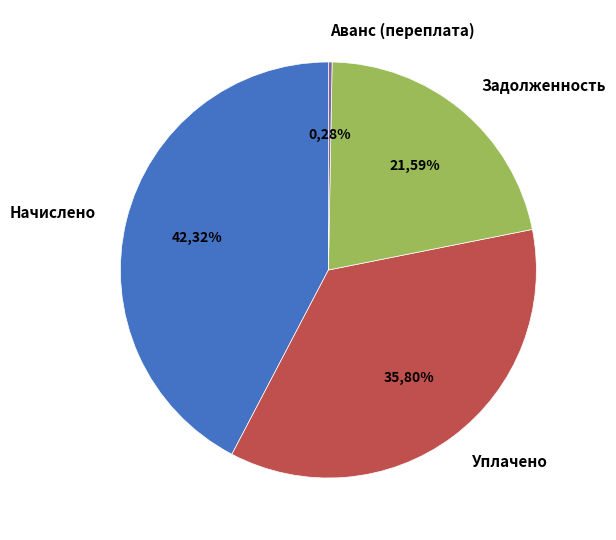

How many slices are in this pie chart?

4